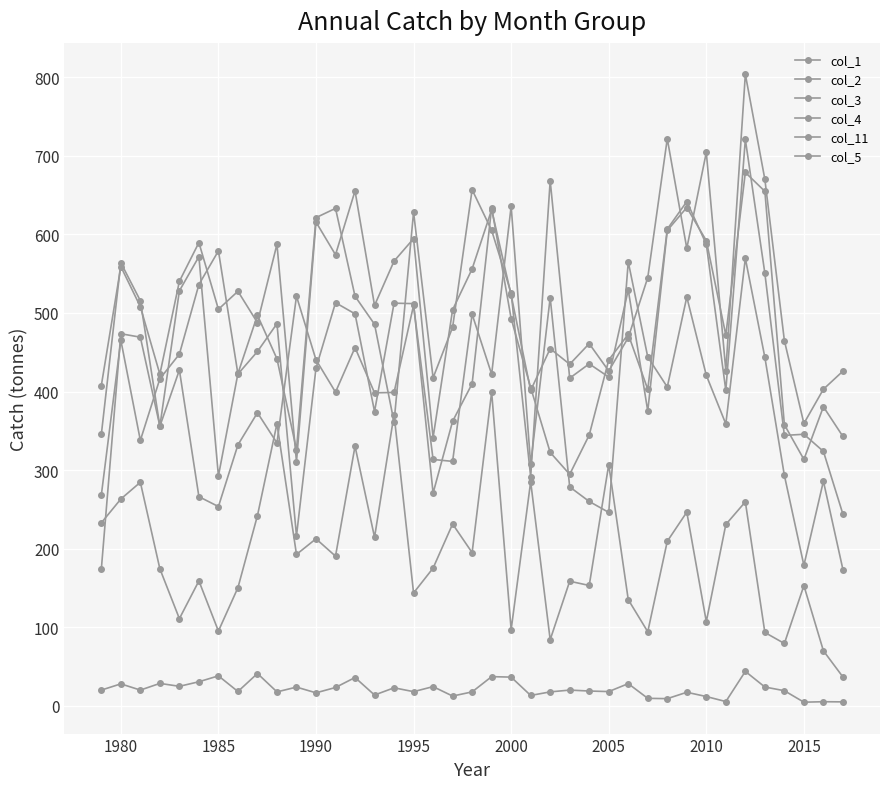

What is the value of the col_1 point at the 7th from the left?

253.7